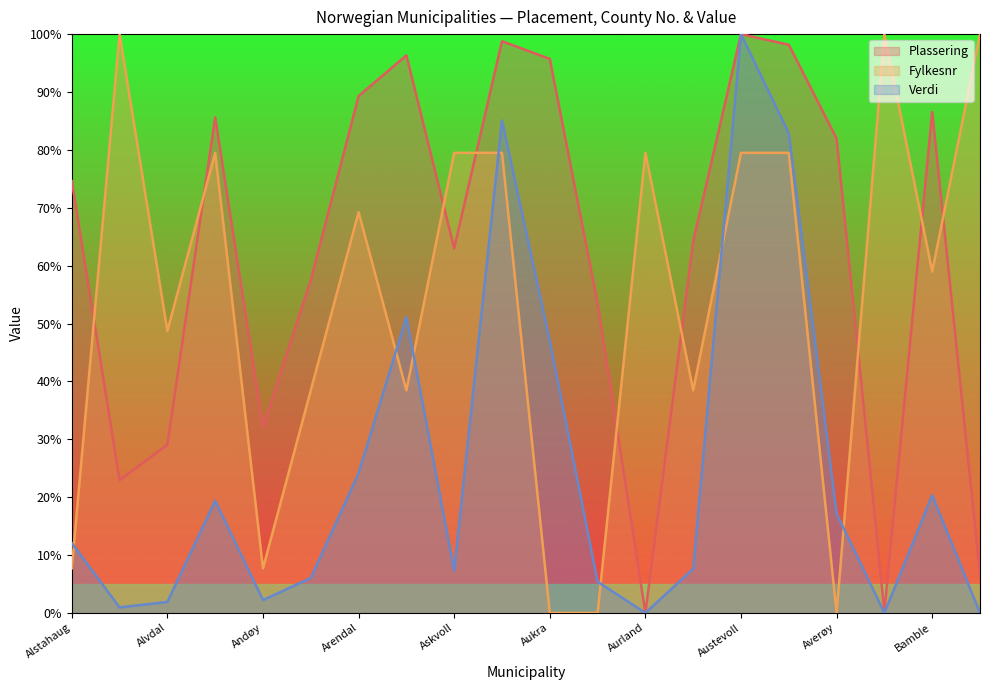

At how many categories does at least one series exceed 0?

20